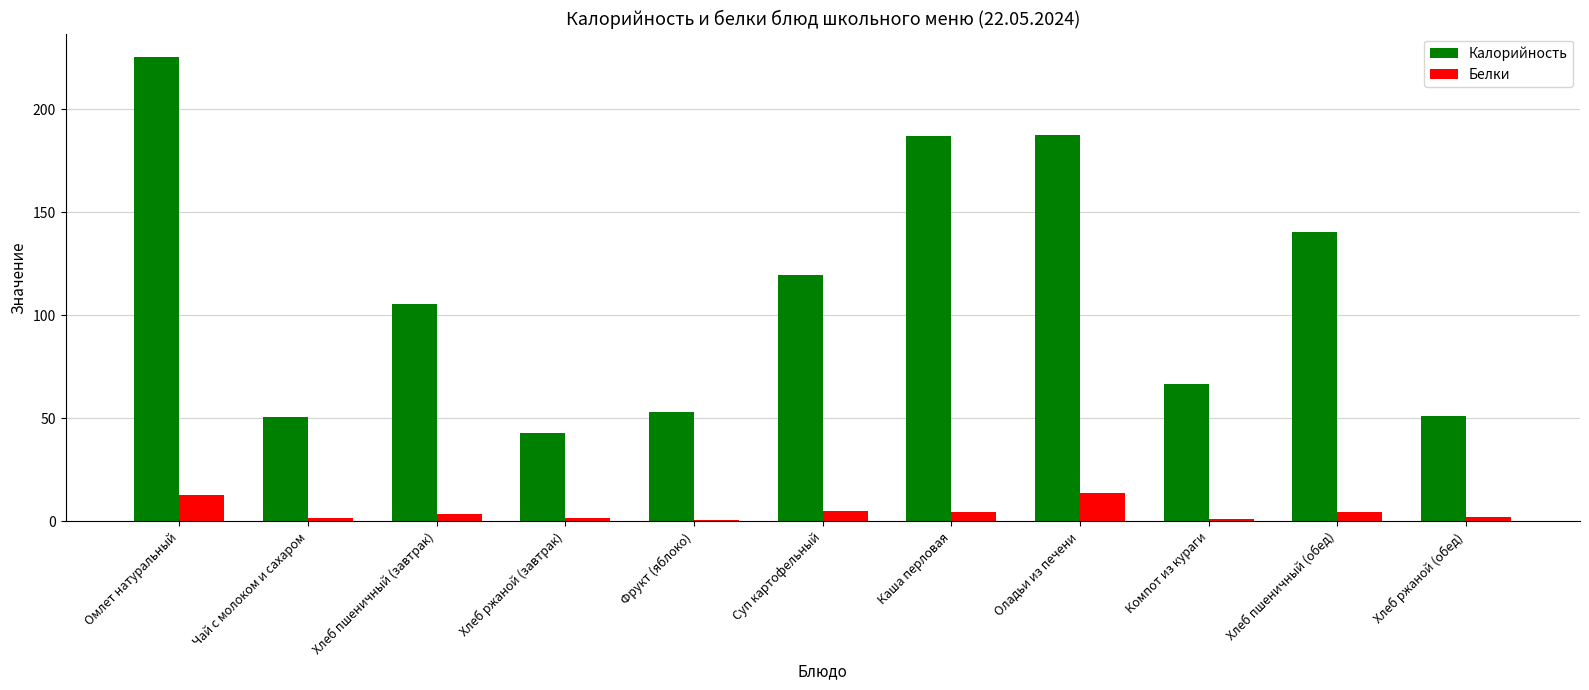

At which label is Калорийность closest to 134?

Хлеб пшеничный (обед)